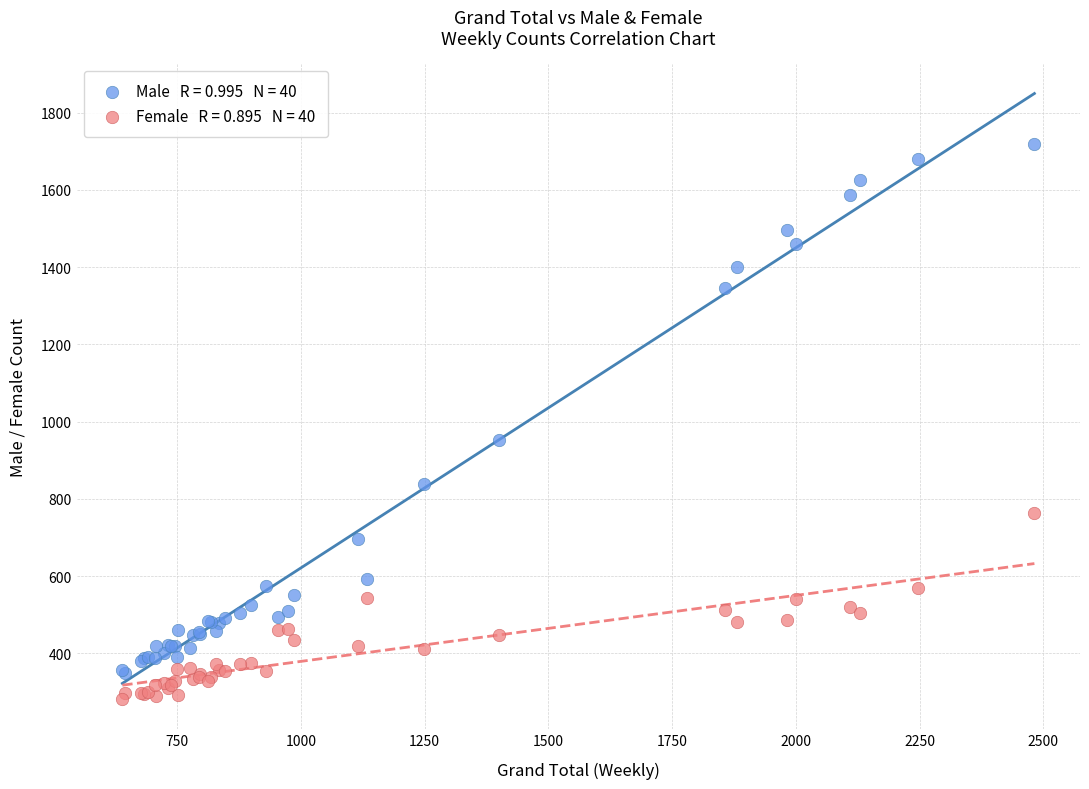

Across all series, what Y value is closest to 1001?

952